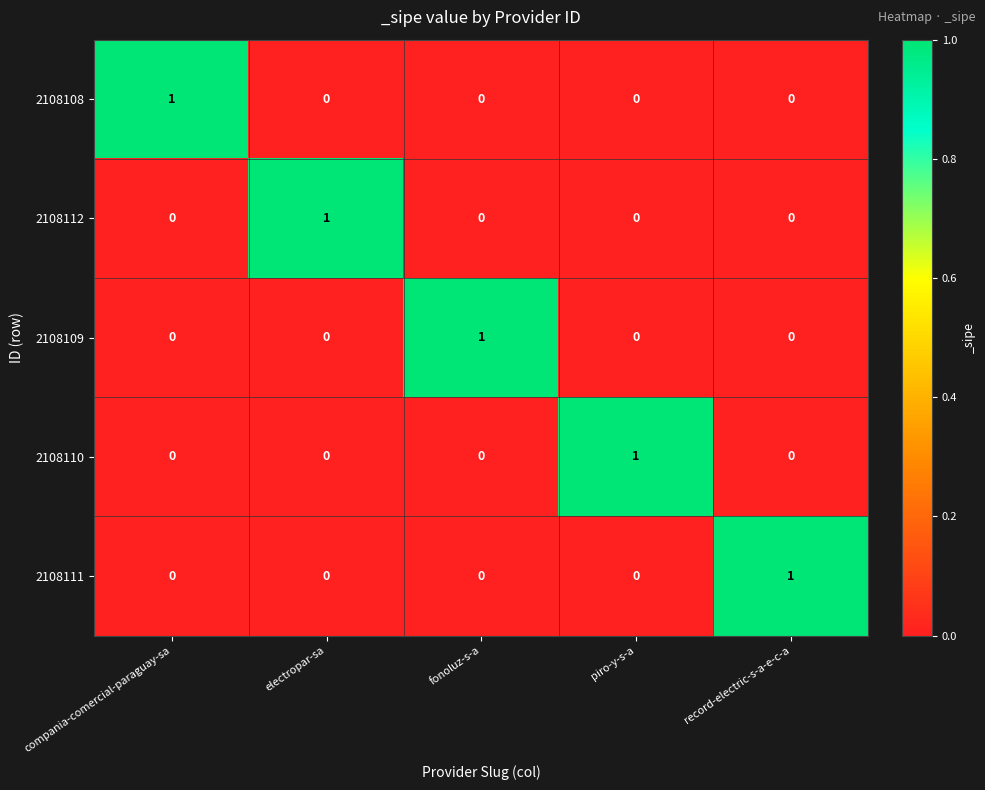

How many 2108112 values are between 0 and 1?

5